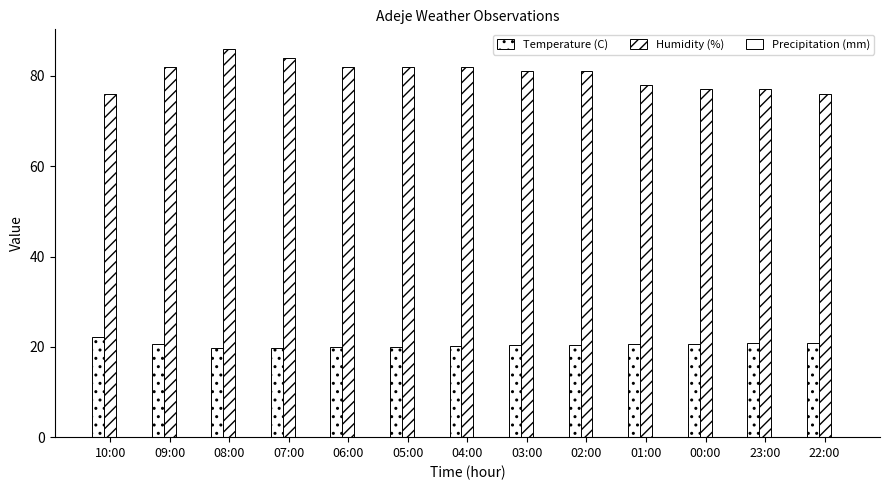

At which label does Humidity (%) first exceed 81?

09:00